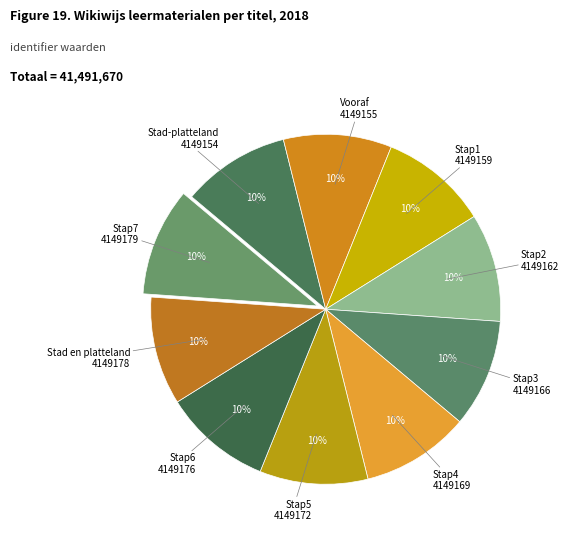

Count the number of slices in the pie.

10